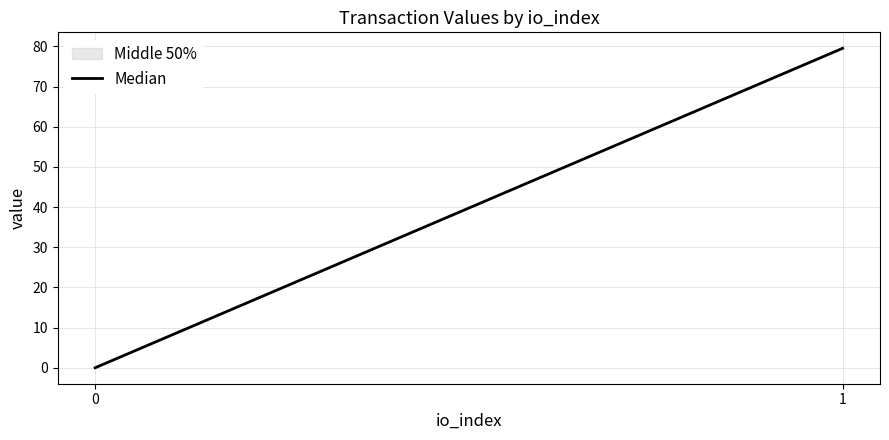

What is the average value?

39.8